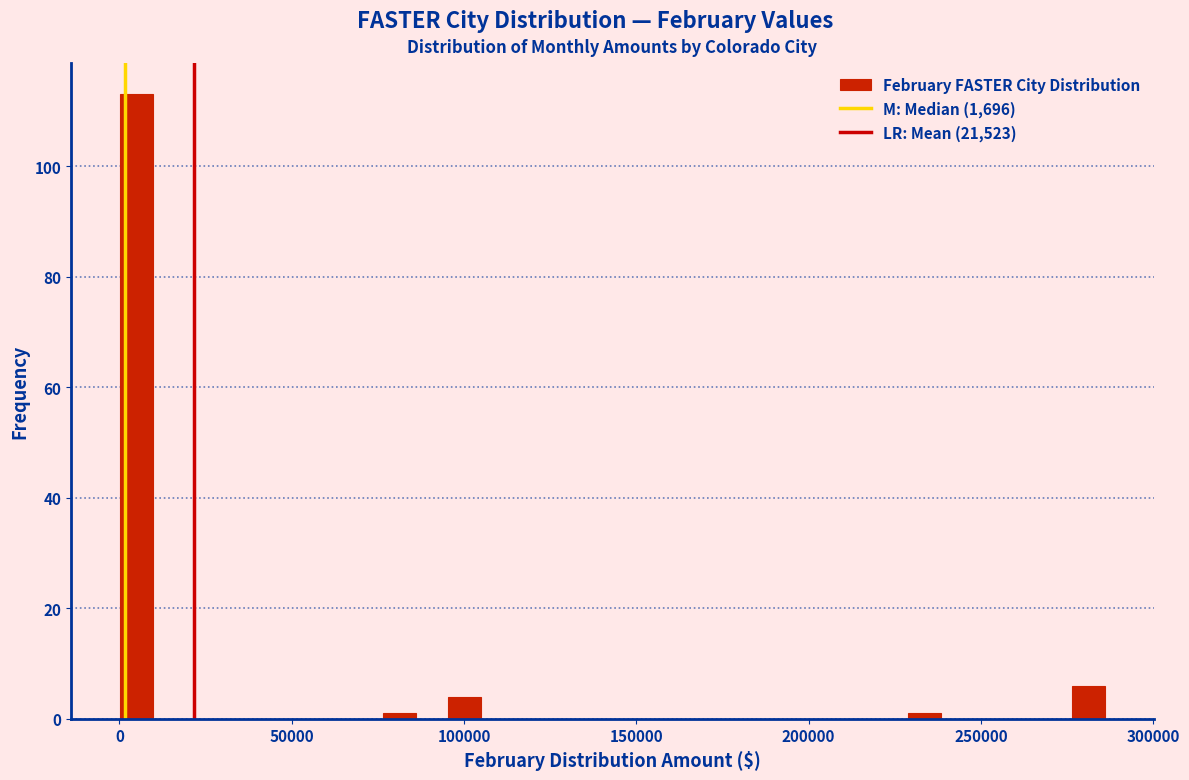

Around what value on the x-axis is the tallest bar? Give the approximate position of its centre, as read against the axis.

5000